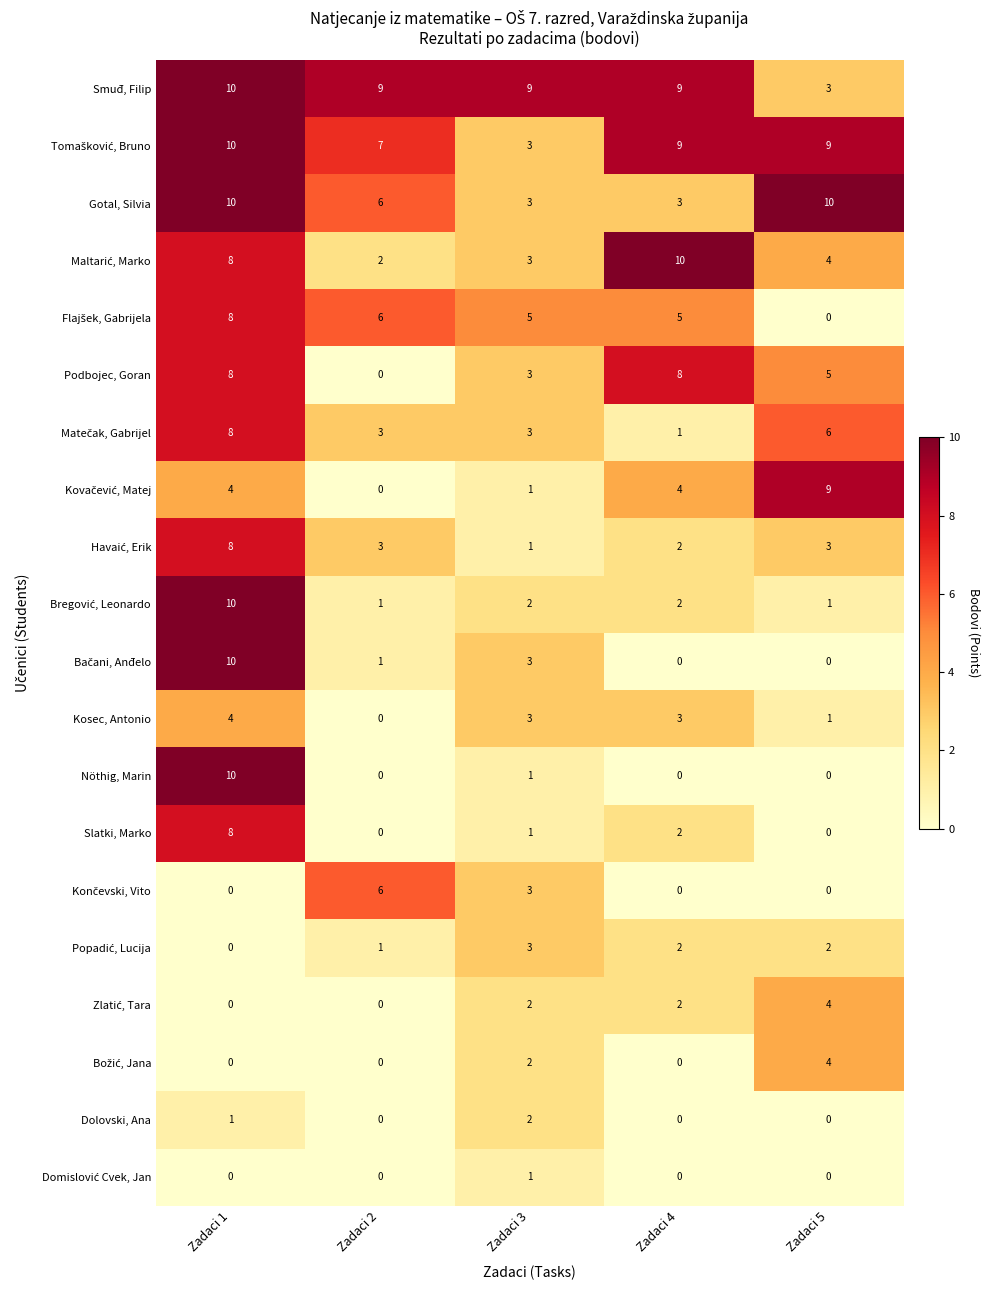

What is the difference between the Smuđ, Filip values at Zadaci 5 and Zadaci 2?

6